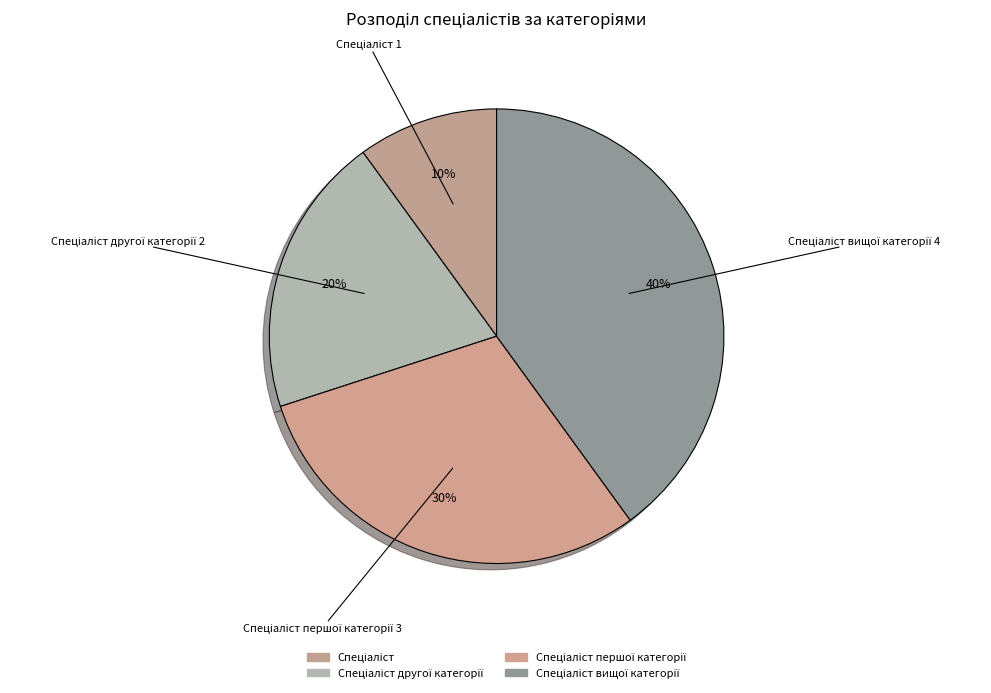

Which category has the biggest portion of the pie?

Спеціаліст вищої категорії